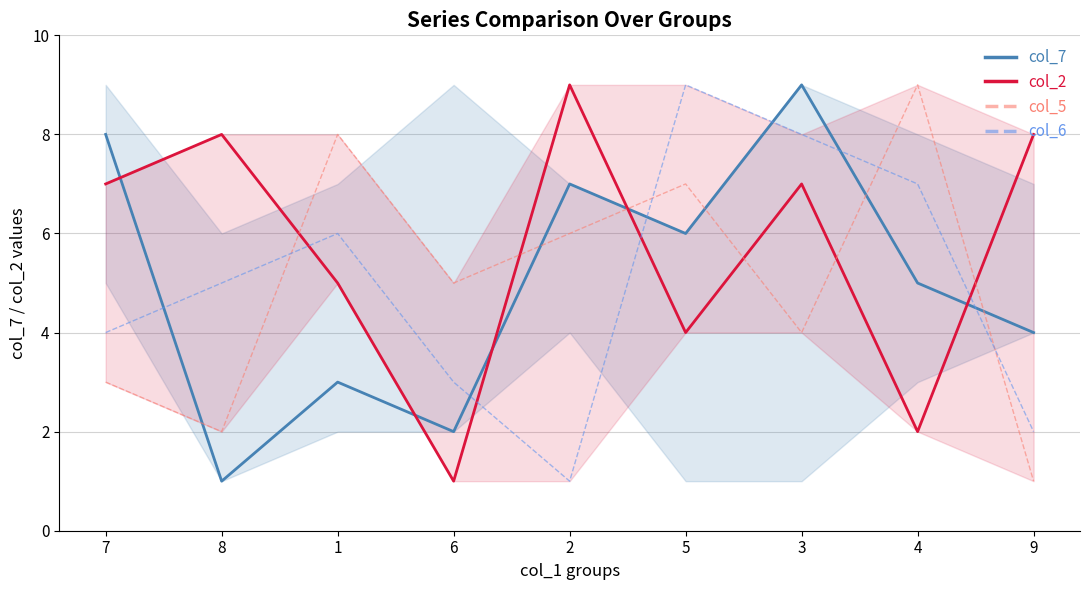

Which series ends up on top after the final intersection of col_6 and col_7?

col_7